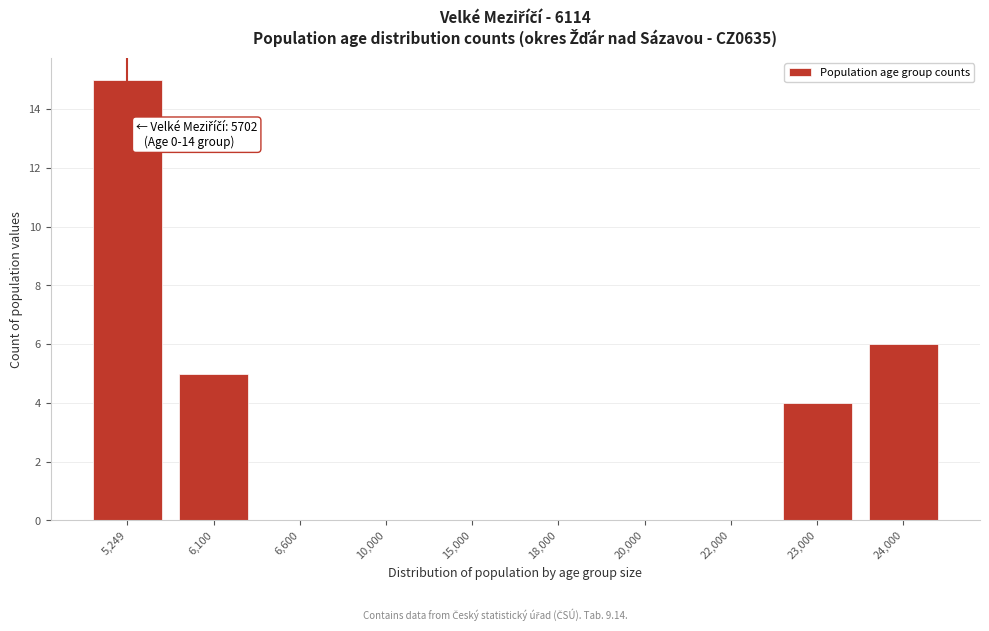

Reading left to right, what are all the values shown in this chart?

5,249=15	6,100=5	6,600=0	10,000=0	15,000=0	18,000=0	20,000=0	22,000=0	23,000=4	24,000=6